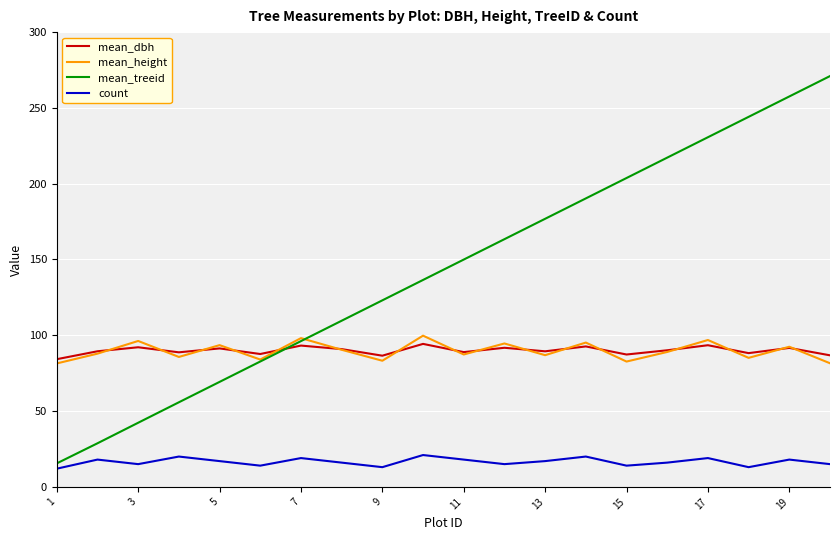

What is the smallest value displayed?

12.0